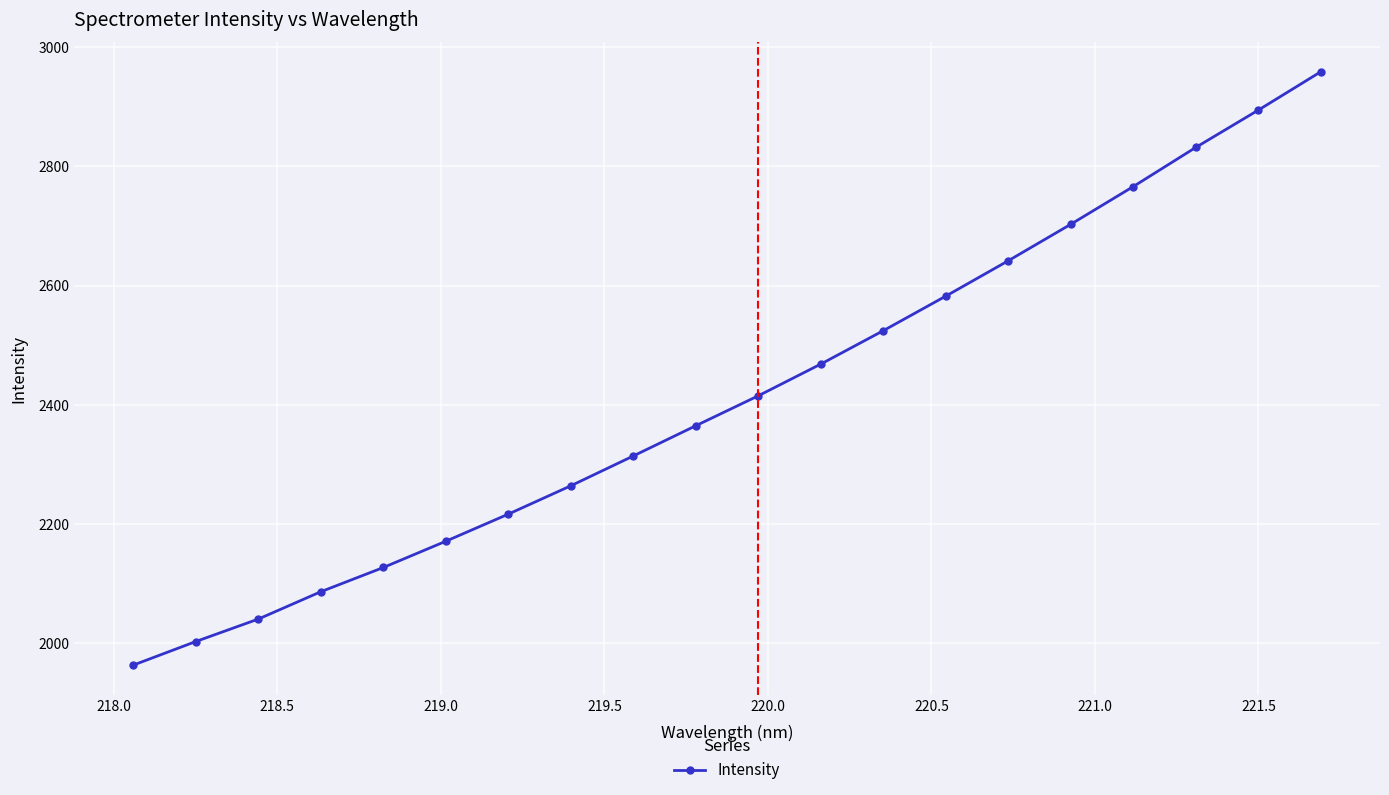

Does the chart display data point markers on the line(s)?

Yes